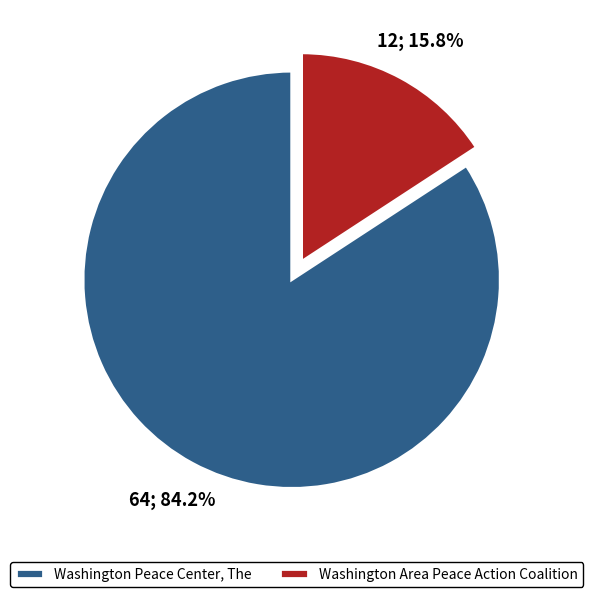

To the nearest percent, what percentage of the pie is Washington Area Peace Action Coalition?

16%